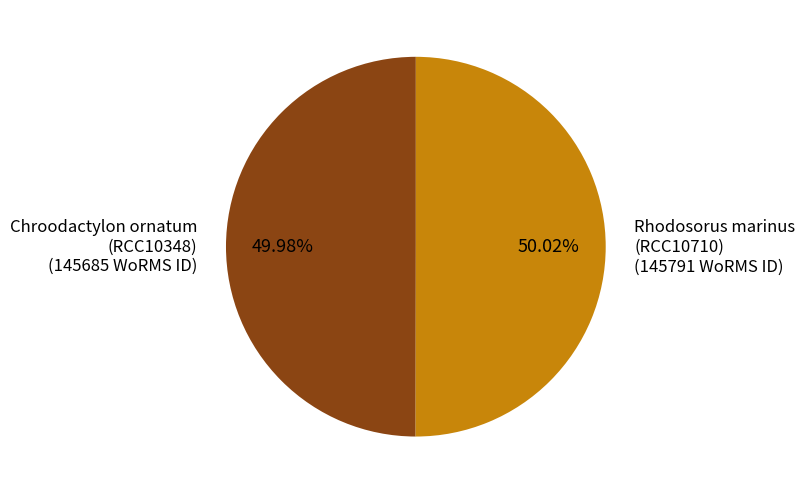

Do Chroodactylon ornatum (RCC10348) (145685 WoRMS ID) and Rhodosorus marinus (RCC10710) (145791 WoRMS ID) together represent more than half of the pie?

Yes